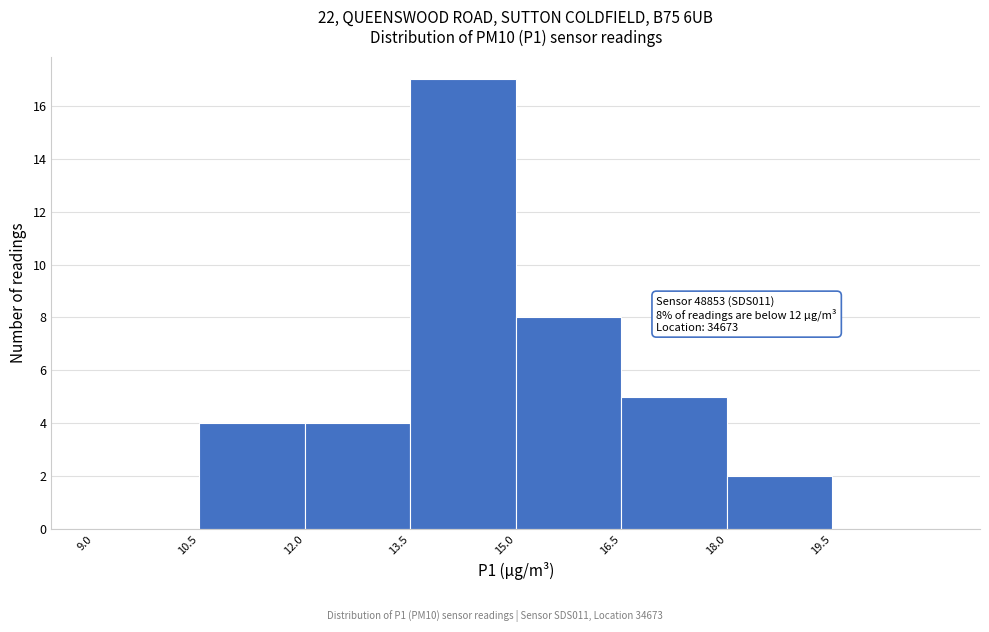

Which range on the x-axis has the tallest bar?

13.5 to 15.0